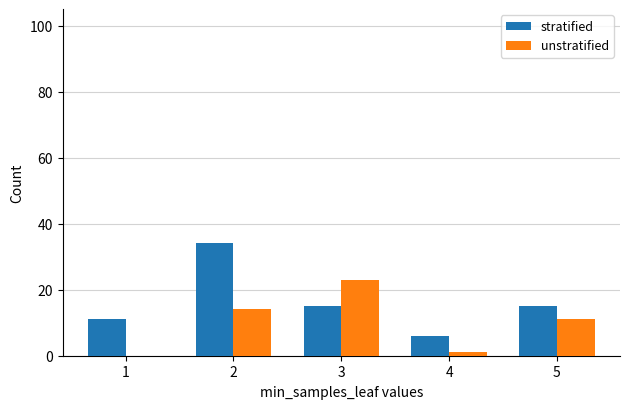

What is the sum of all unstratified values?

49